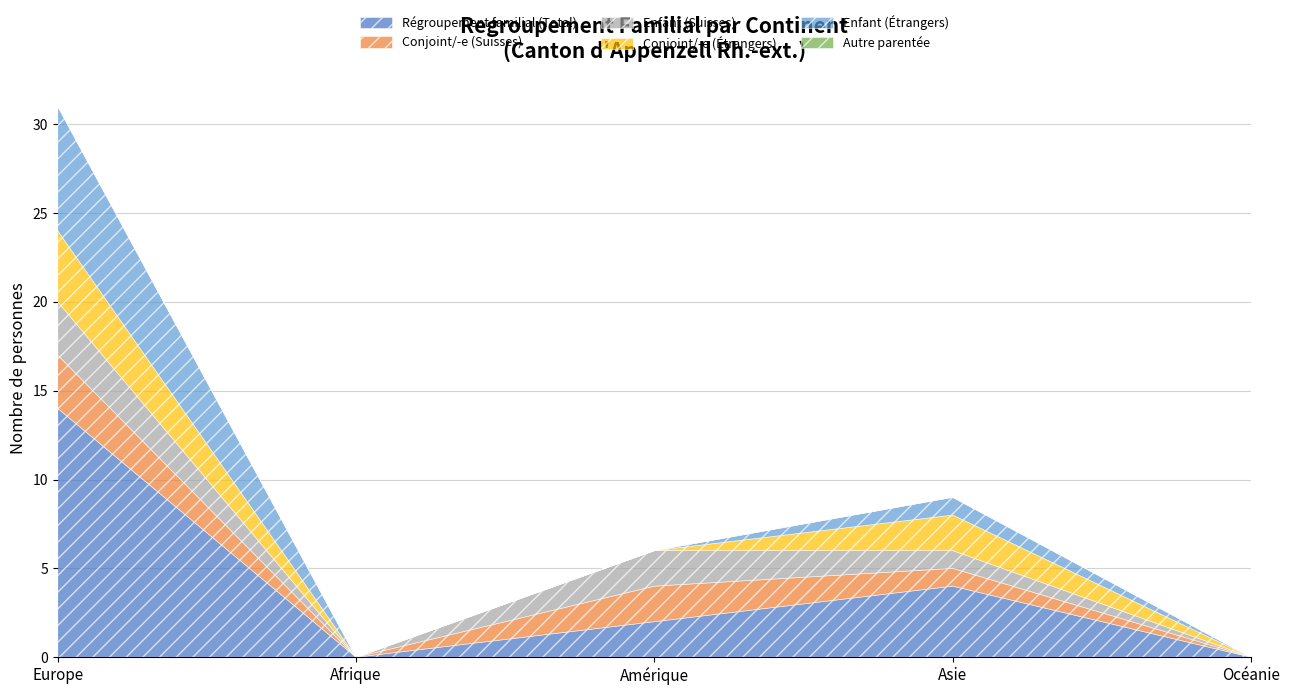

True or false: Enfant (Suisses) and Enfant (Étrangers) intersect in this chart.

False